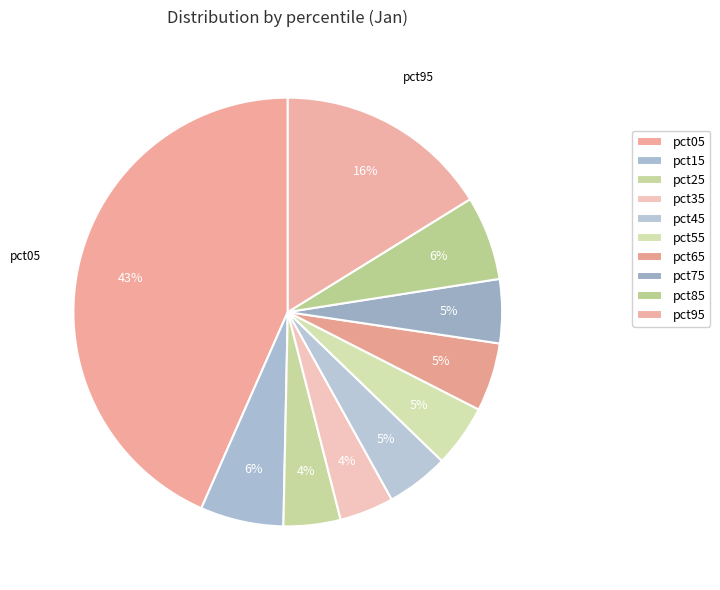

Count the number of slices in the pie.

10